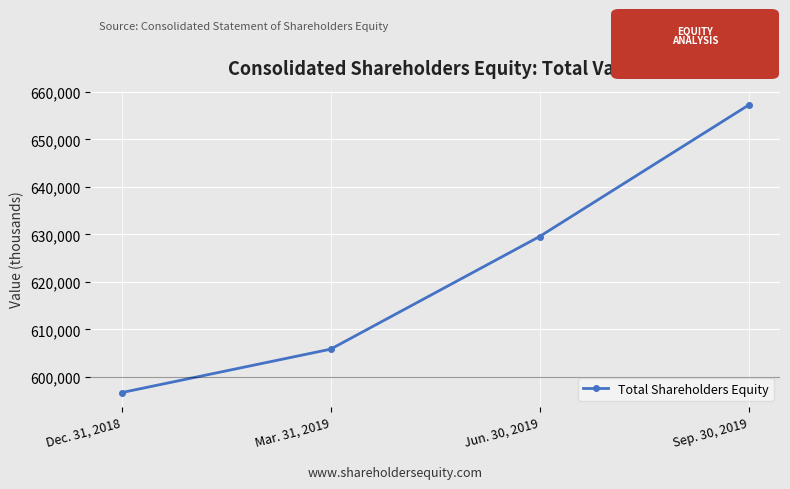

What is the change in value from Dec. 31, 2018 to Jun. 30, 2019?

+32854